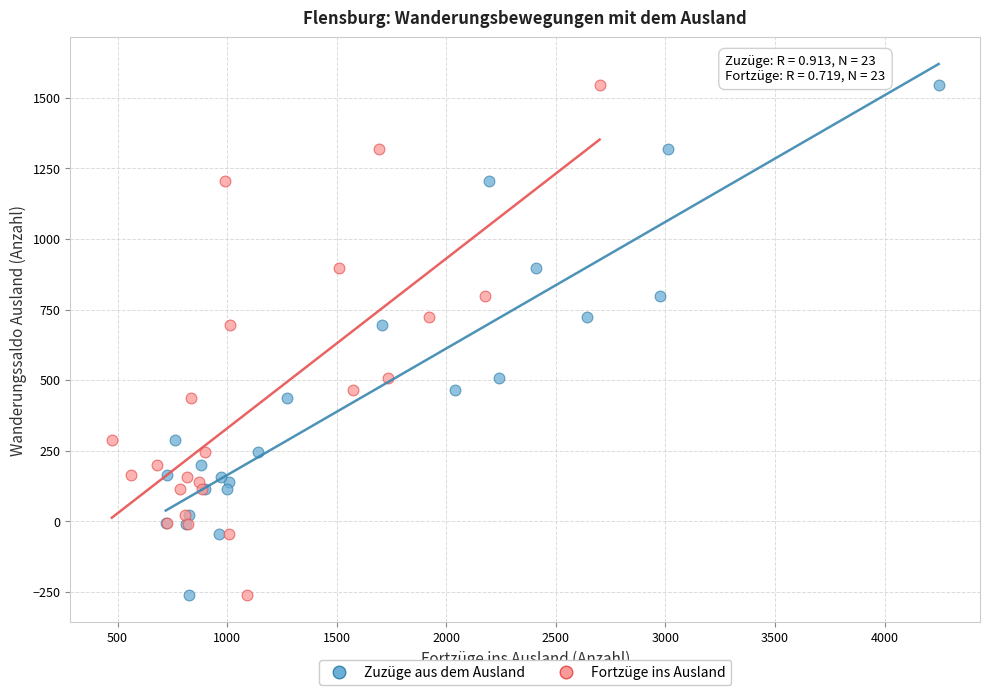

What are all the series names shown in the legend?

Zuzüge aus dem Ausland, Fortzüge ins Ausland